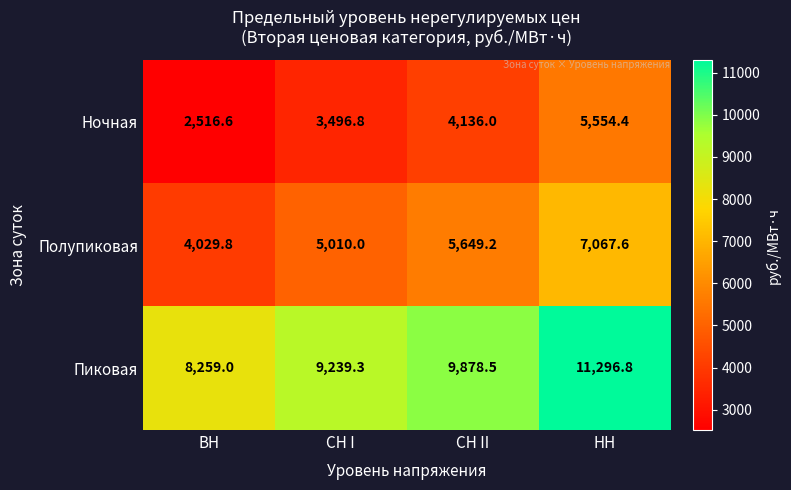

What is the spread (max minus min) of values at СН II?

5742.5